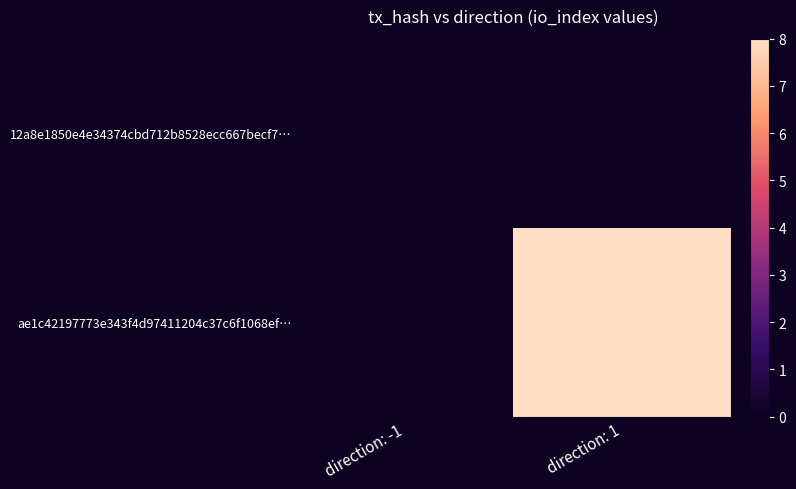

Rank the series by their maximum value, from highest to lowest.

ae1c42197773e343f4d97411204c37c6f1068ef…, 12a8e1850e4e34374cbd712b8528ecc667becf7…